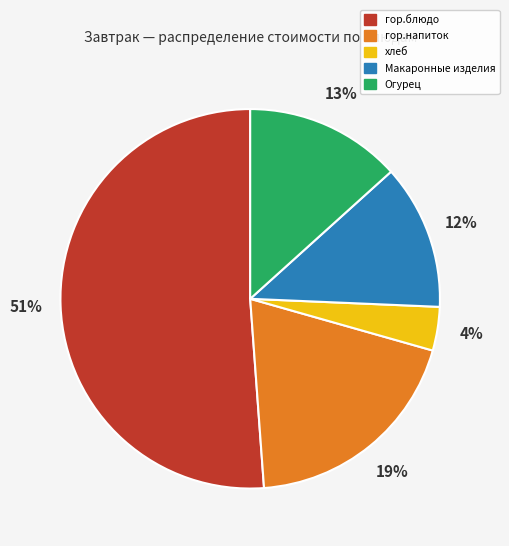

To the nearest percent, what is the difference between the хлеб and гор.блюдо slice percentages?

47%